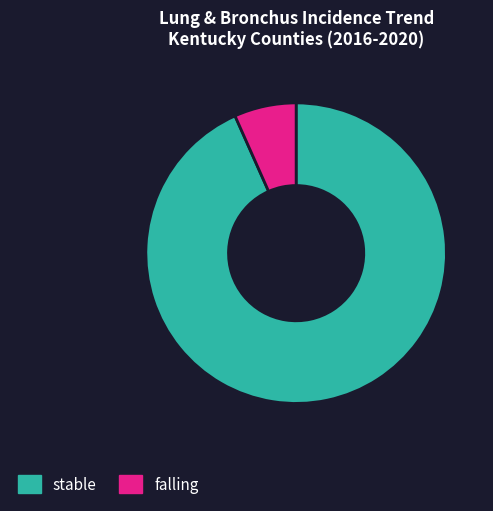

True or false: stable accounts for 99% of the total.

False